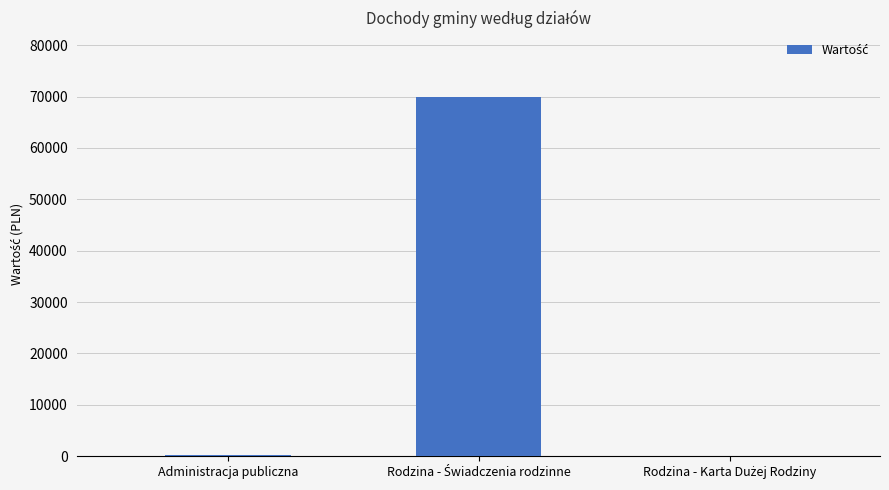

What is the maximum value shown in the chart?

69900